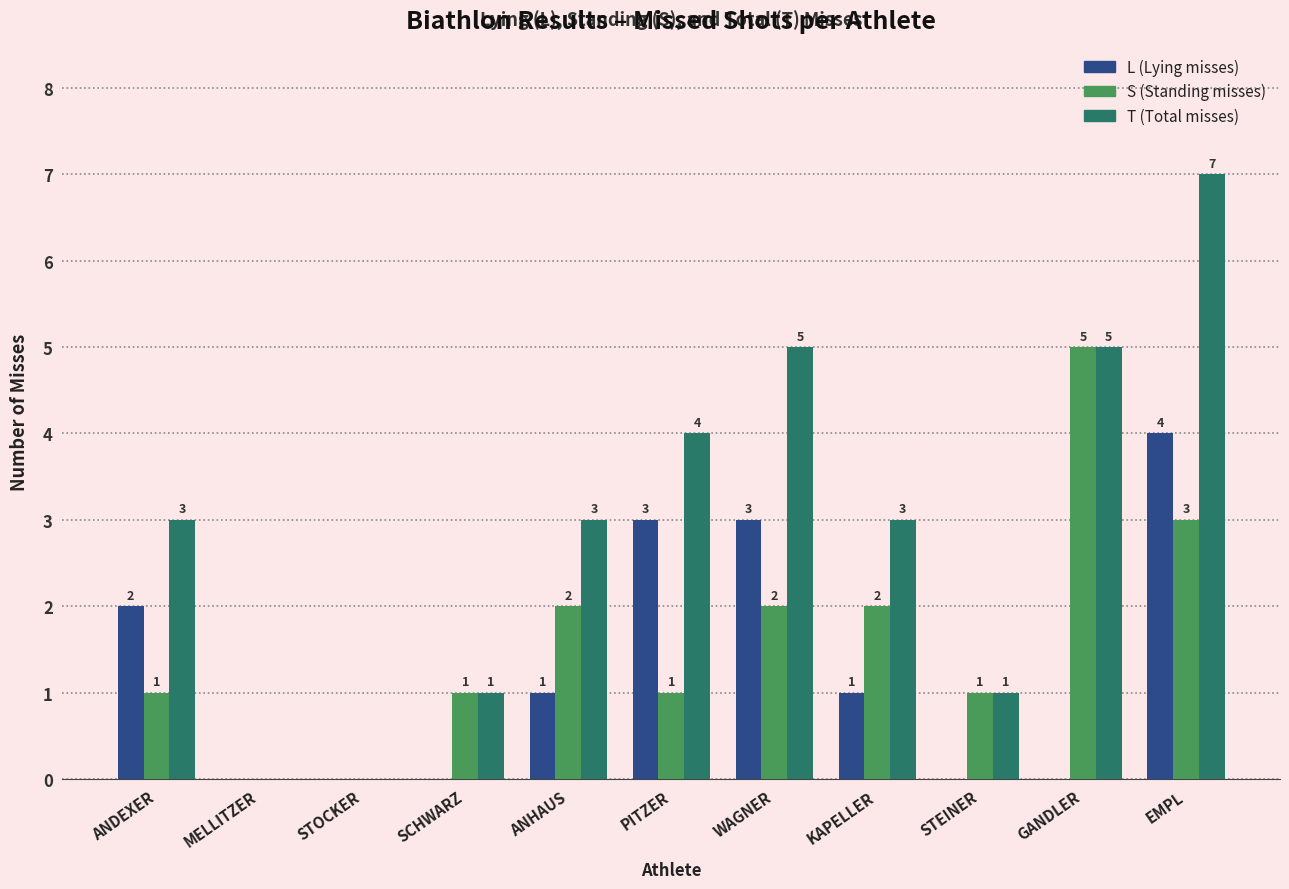

What is the sum of the S (Standing misses) values at WAGNER and ANDEXER?

3